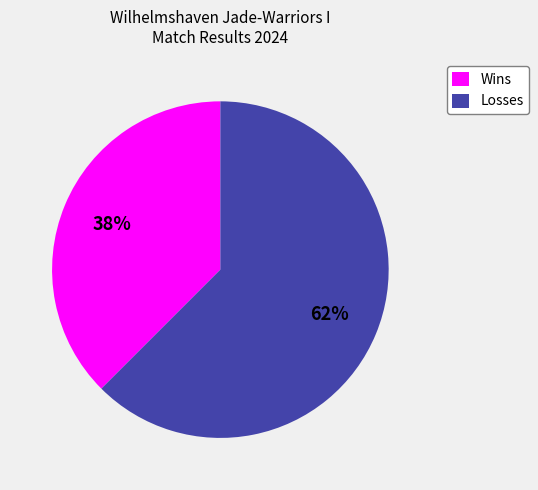

Rank the categories by value from highest to lowest.

Losses, Wins